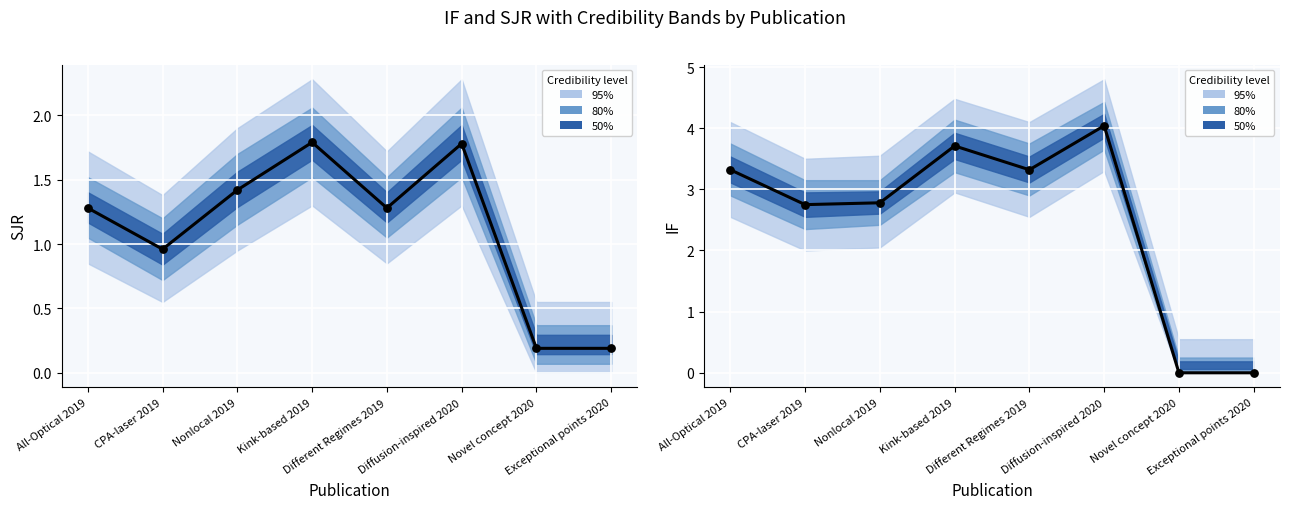

Which series reaches the maximum Y coordinate?

IF